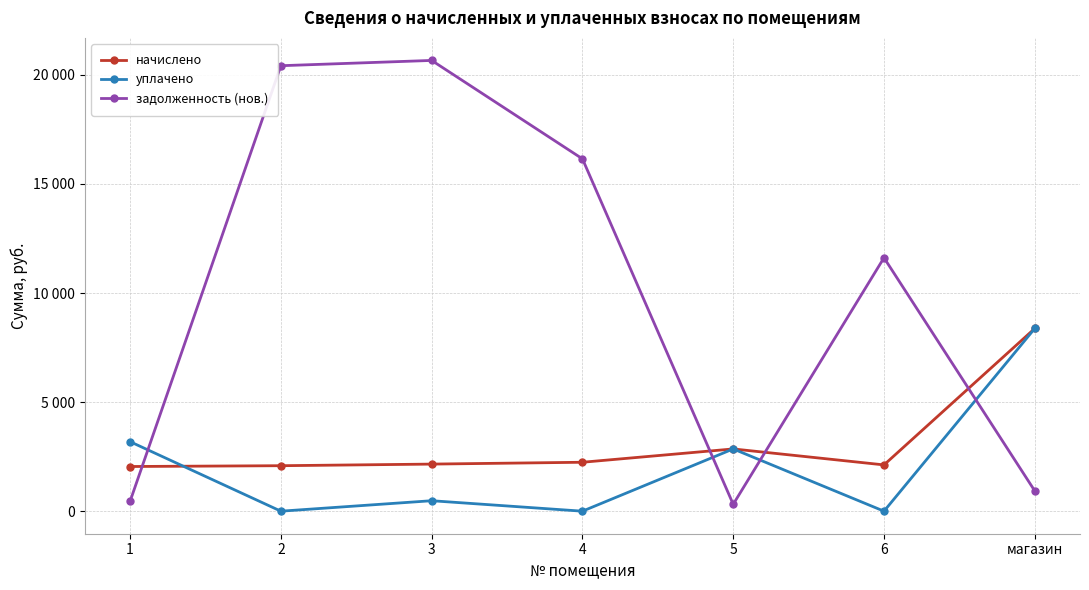

How many times do задолженность (нов.) and уплачено cross each other?

4